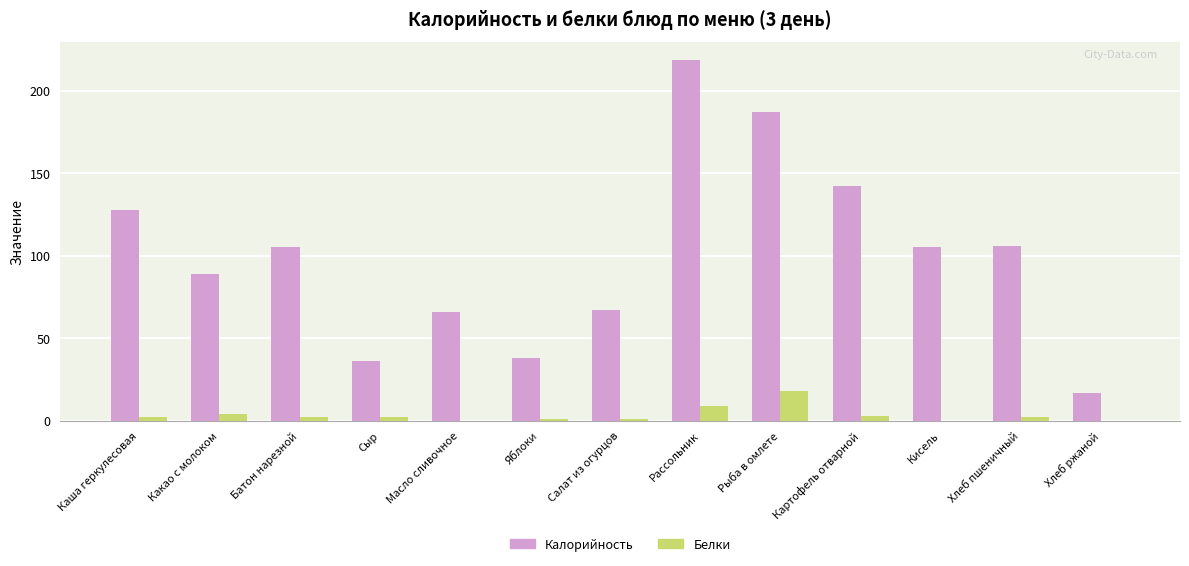

Are the bars grouped side by side (vs. stacked)?

Yes